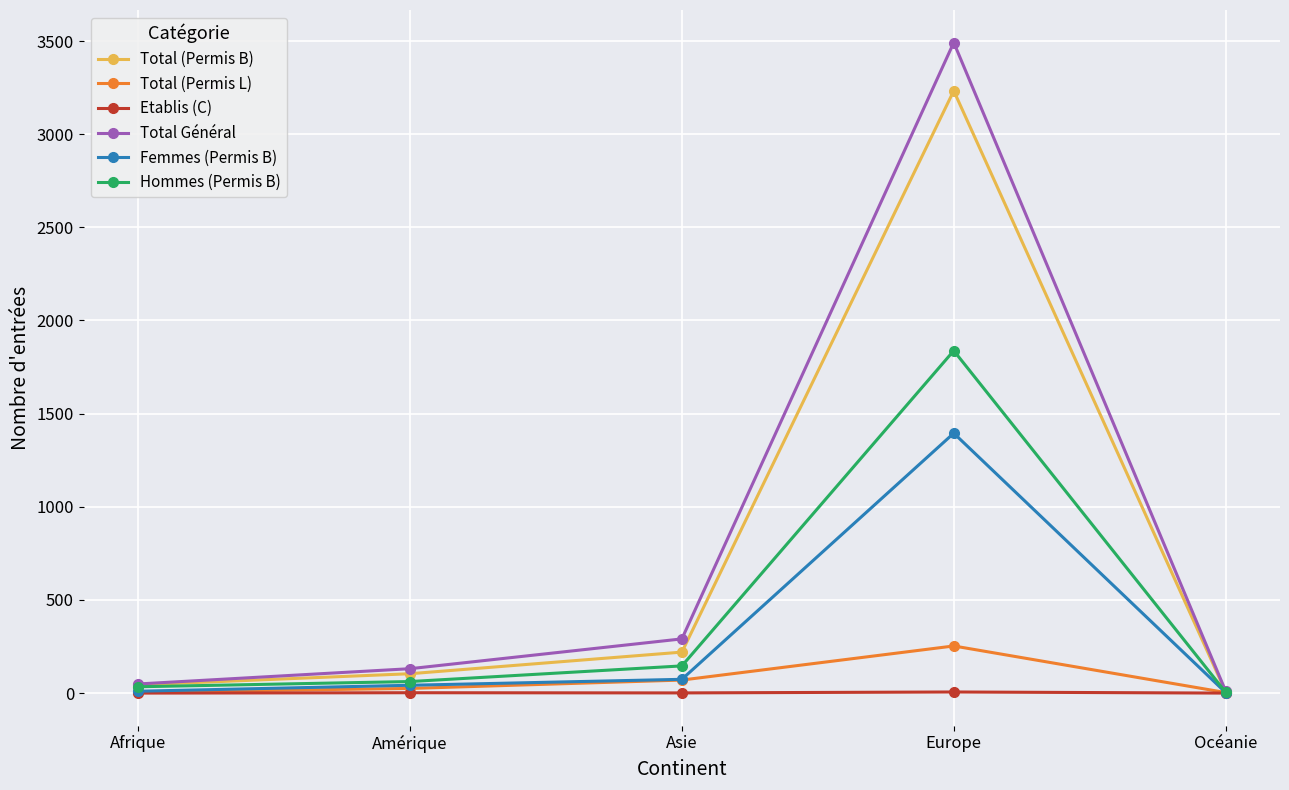

How many lines are shown in the chart?

6